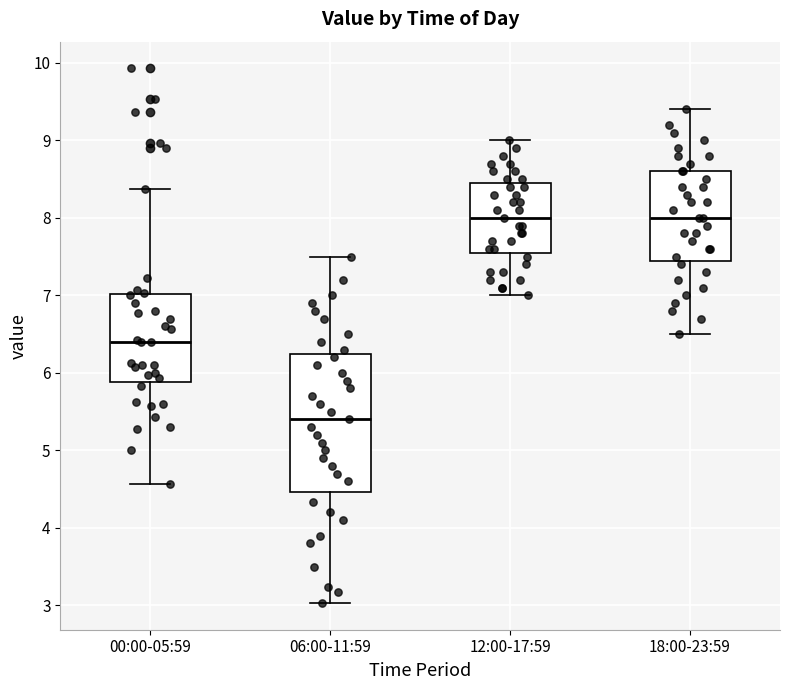

Which box has the lowest median line?

06:00-11:59